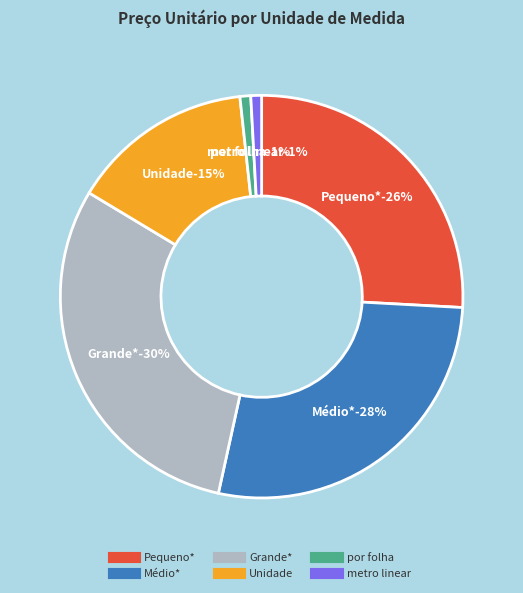

True or false: Grande* accounts for 39% of the total.

False